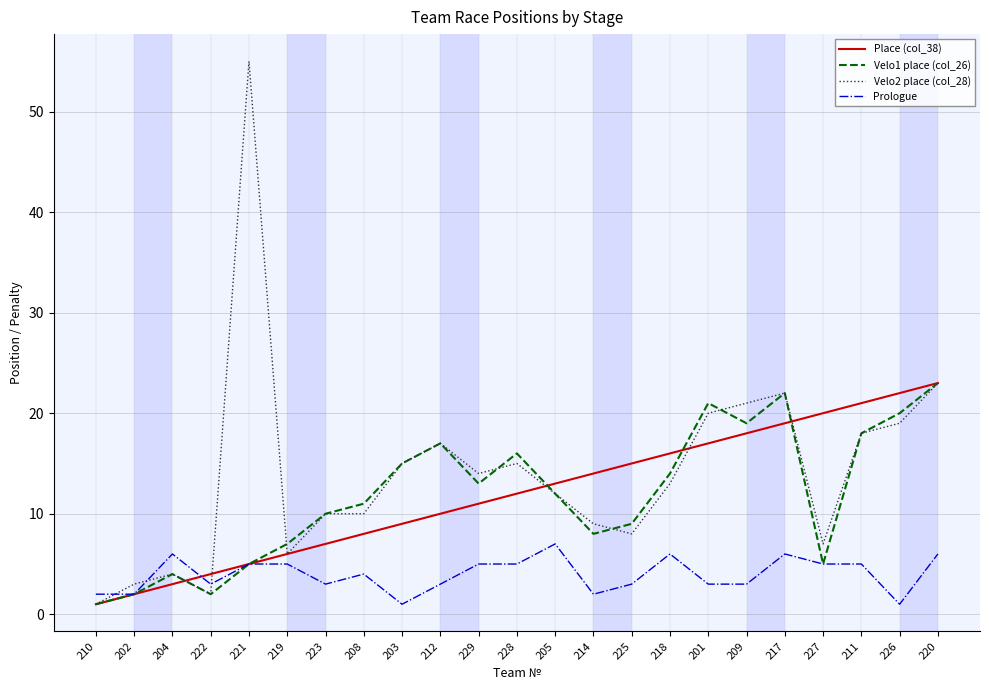

Which series has the largest range (max minus min)?

Velo2 place (col_28)